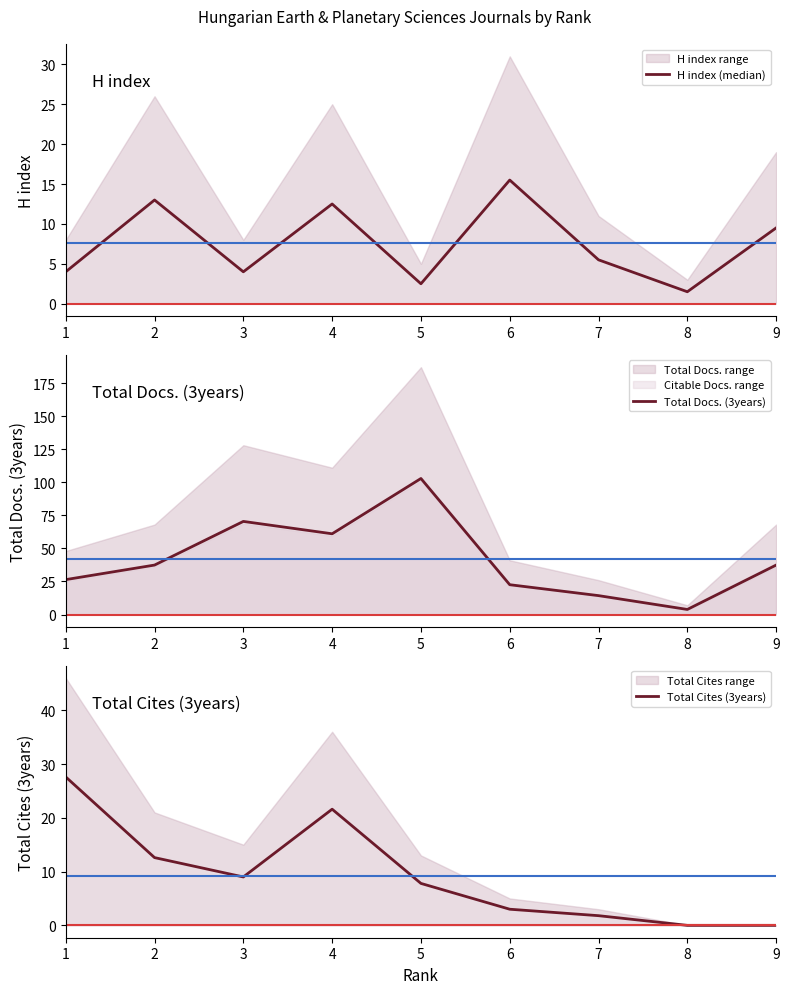

The Total Docs. (3years) series shows 163.1 at 5. True or false?

False